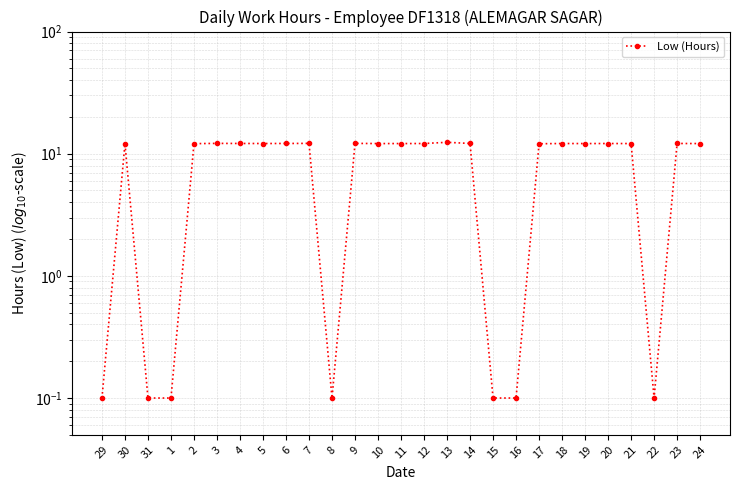

Where is the first local maximum?

30